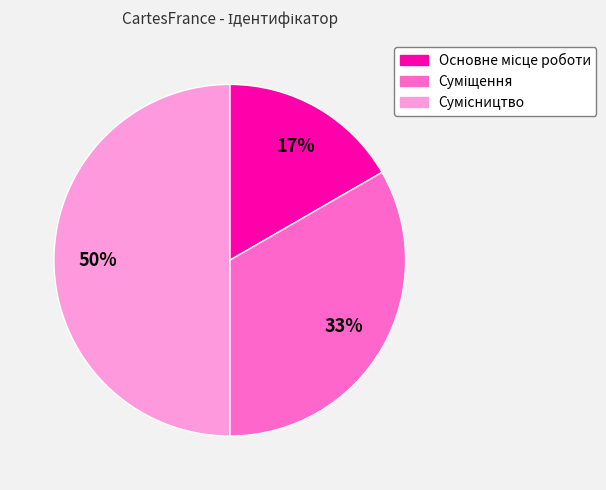

To the nearest percent, what is the average slice percentage?

33%